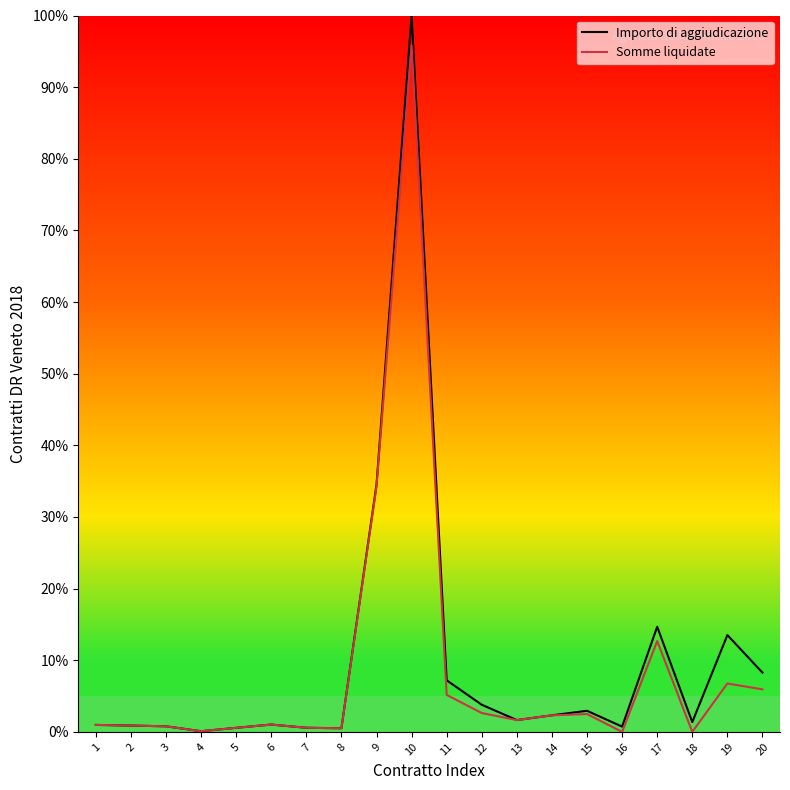

At which label does Somme liquidate reach its peak?

10